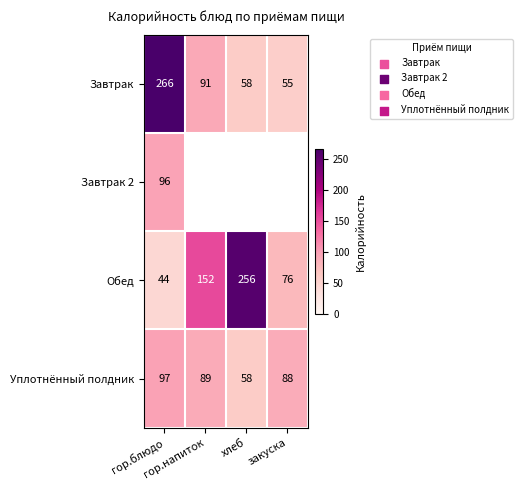

Count the number of data series in this chart.

4